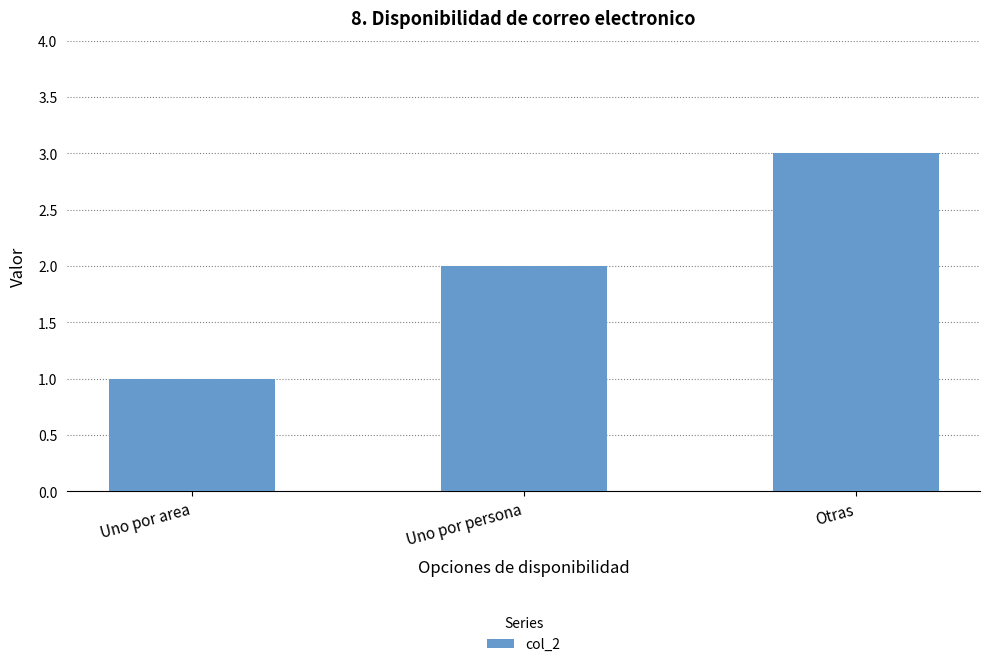

Reading right to left, what are all the values shown in this chart?

Otras=3	Uno por persona=2	Uno por area=1